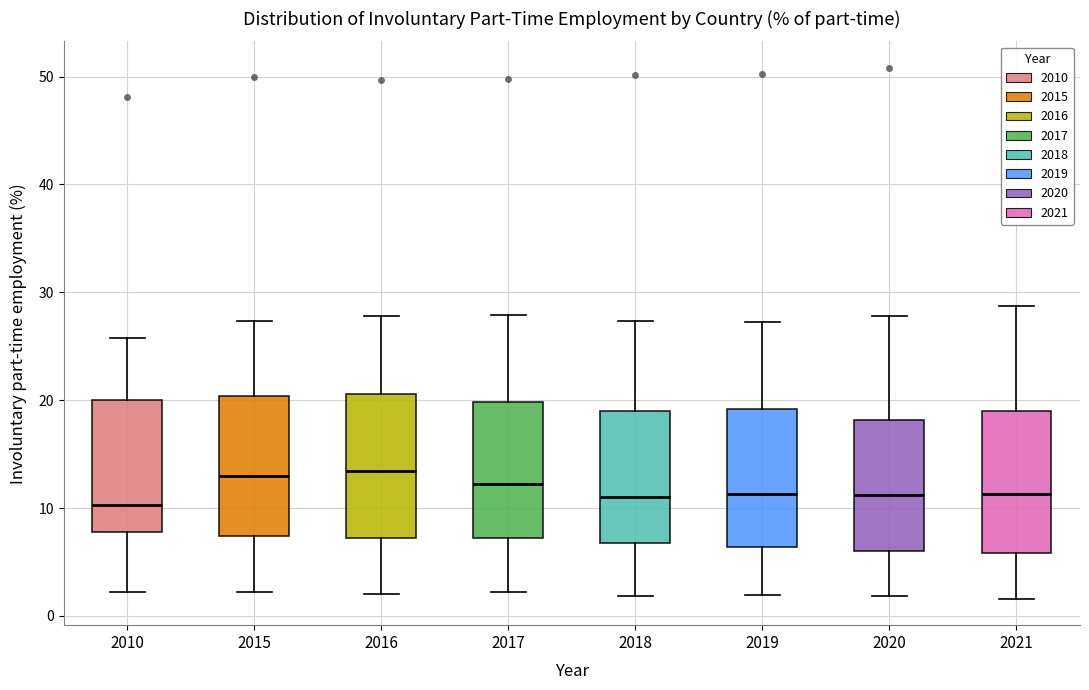

Reading left to right, read every box against the y-axis: the position of its median line, the range the box covers, and the ends of its whiskers. The values are not printed on the chart, so give them approximately, as read against the axis.

2010: median 10, box 8 to 20, whiskers 2 to 26
2015: median 13, box 7 to 20, whiskers 2 to 27
2016: median 13, box 7 to 21, whiskers 2 to 28
2017: median 12, box 7 to 20, whiskers 2 to 28
2018: median 11, box 7 to 19, whiskers 2 to 27
2019: median 11, box 6 to 19, whiskers 2 to 27
2020: median 11, box 6 to 18, whiskers 2 to 28
2021: median 11, box 6 to 19, whiskers 2 to 29